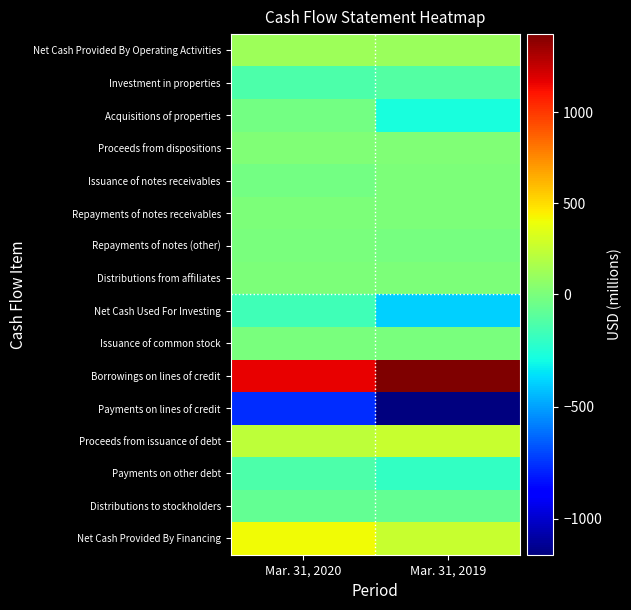

Which series has the largest total across all categories?

Borrowings on lines of credit